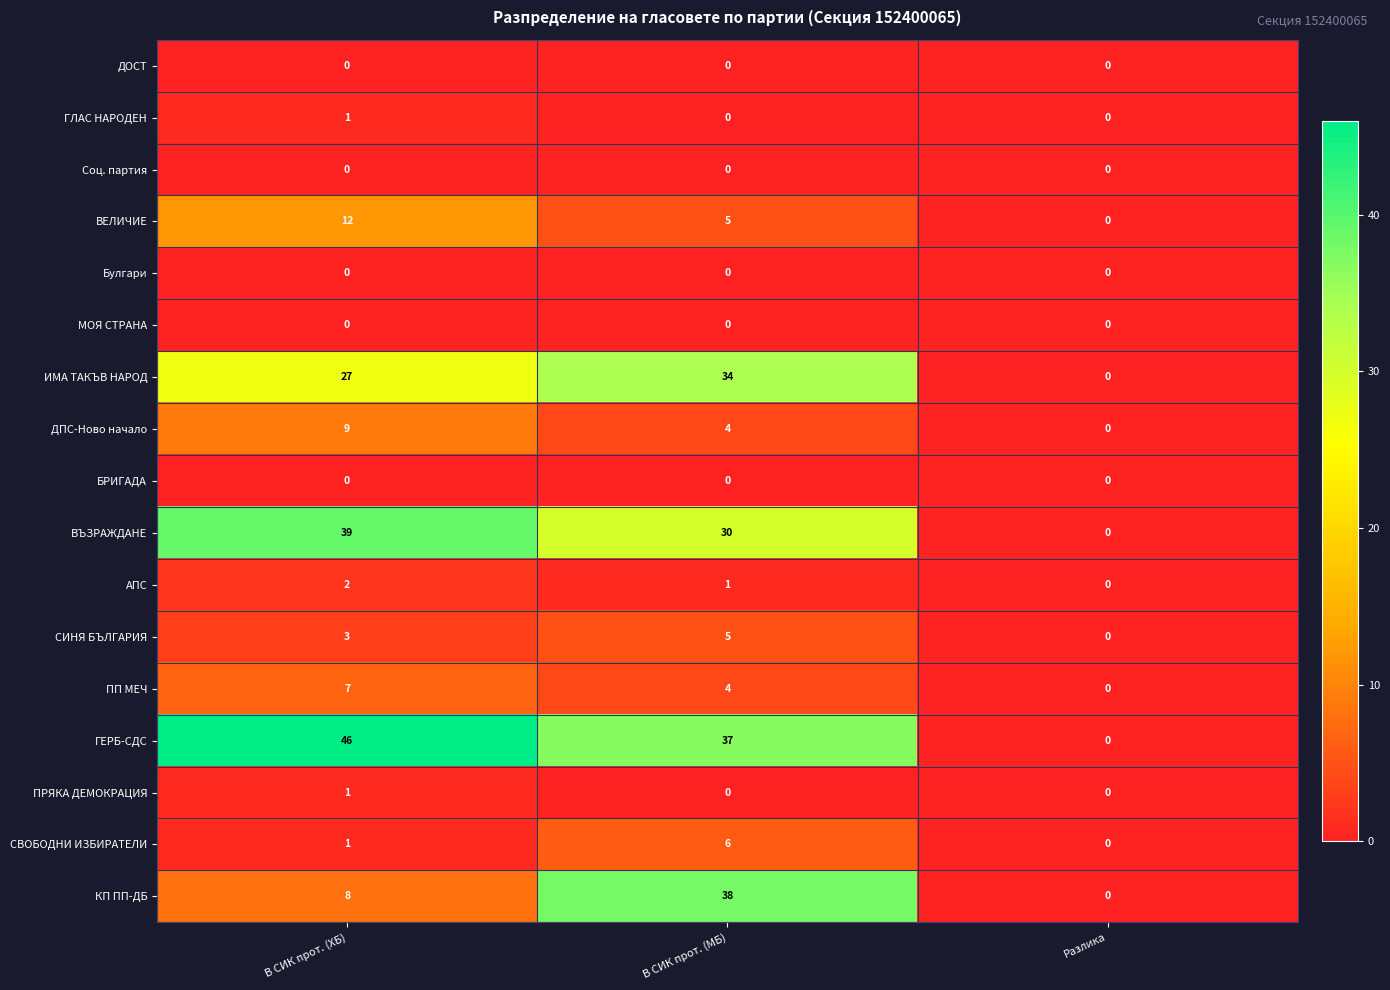

What is the sum of all ИМА ТАКЪВ НАРОД values?

61